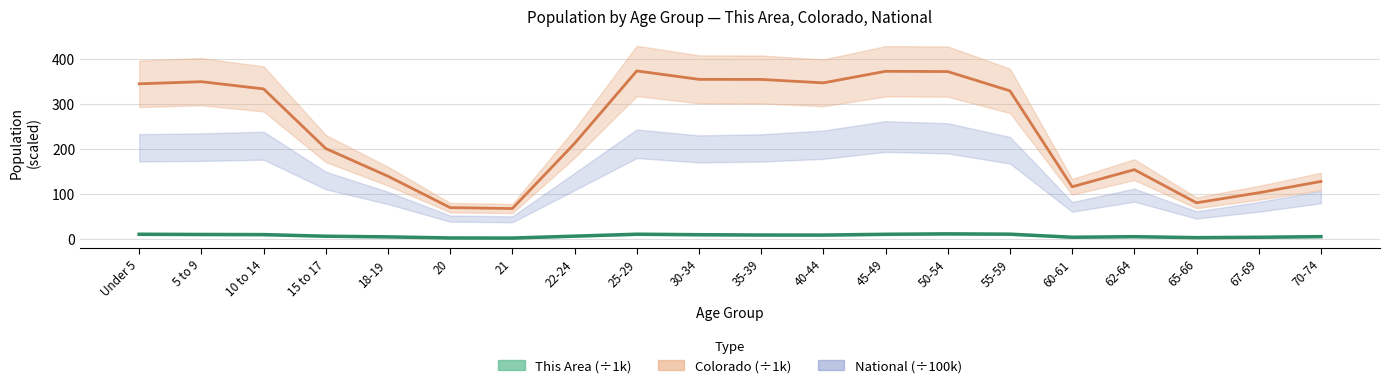

The value of This Area at 30-34 is 17.0. True or false?

False